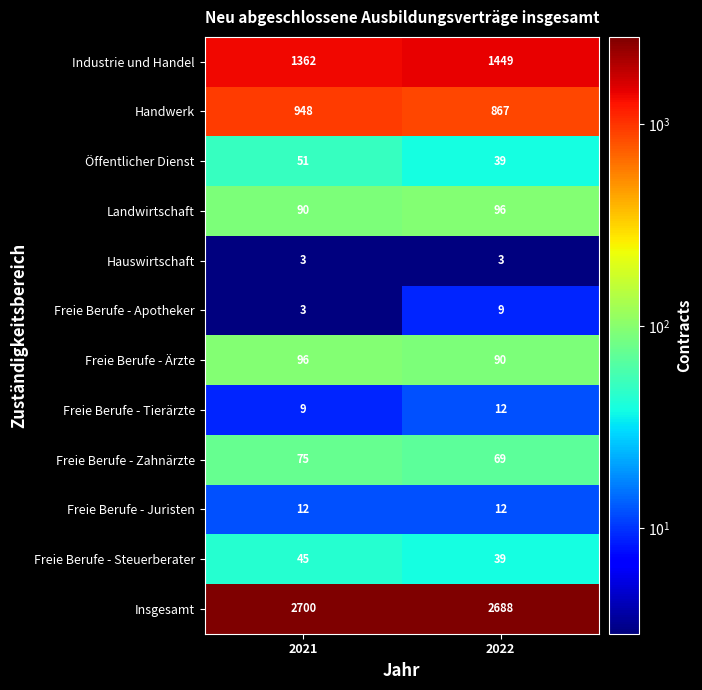

Which category has the lowest value in the Insgesamt series?

2022